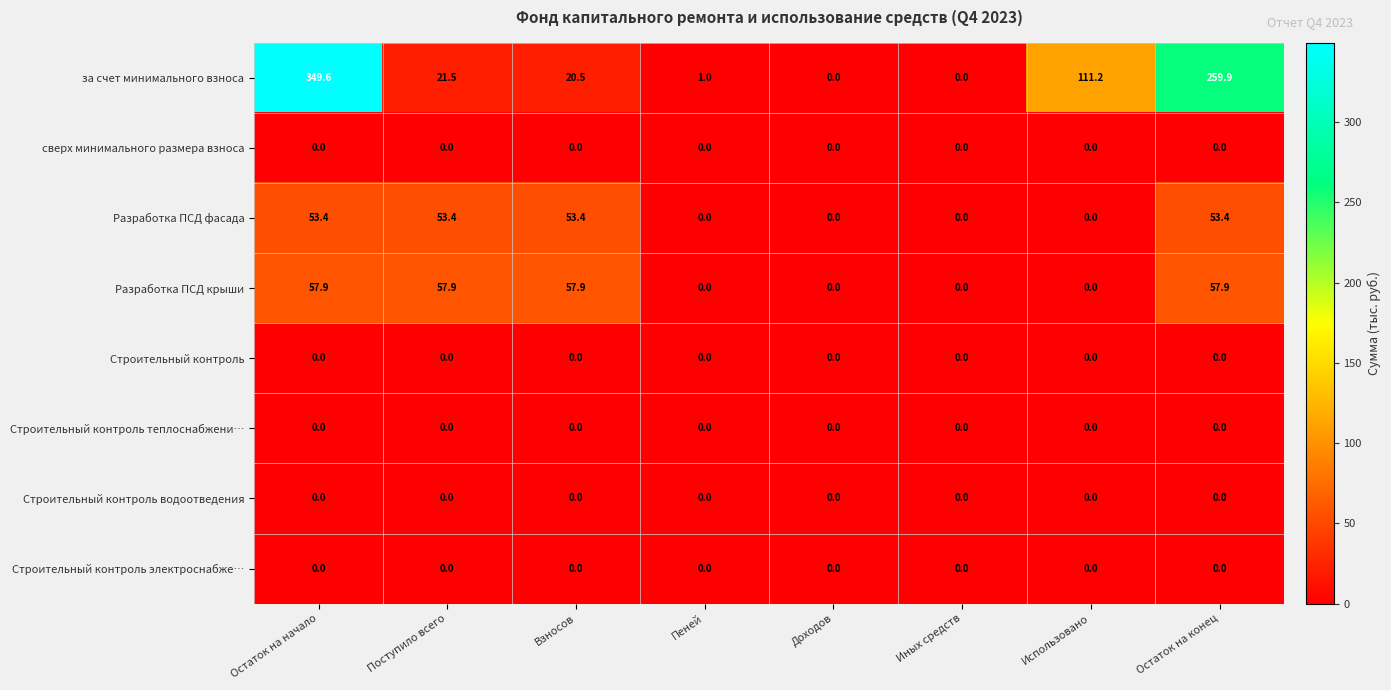

What is the difference between the highest and lowest values at Остаток на конец?

259.9